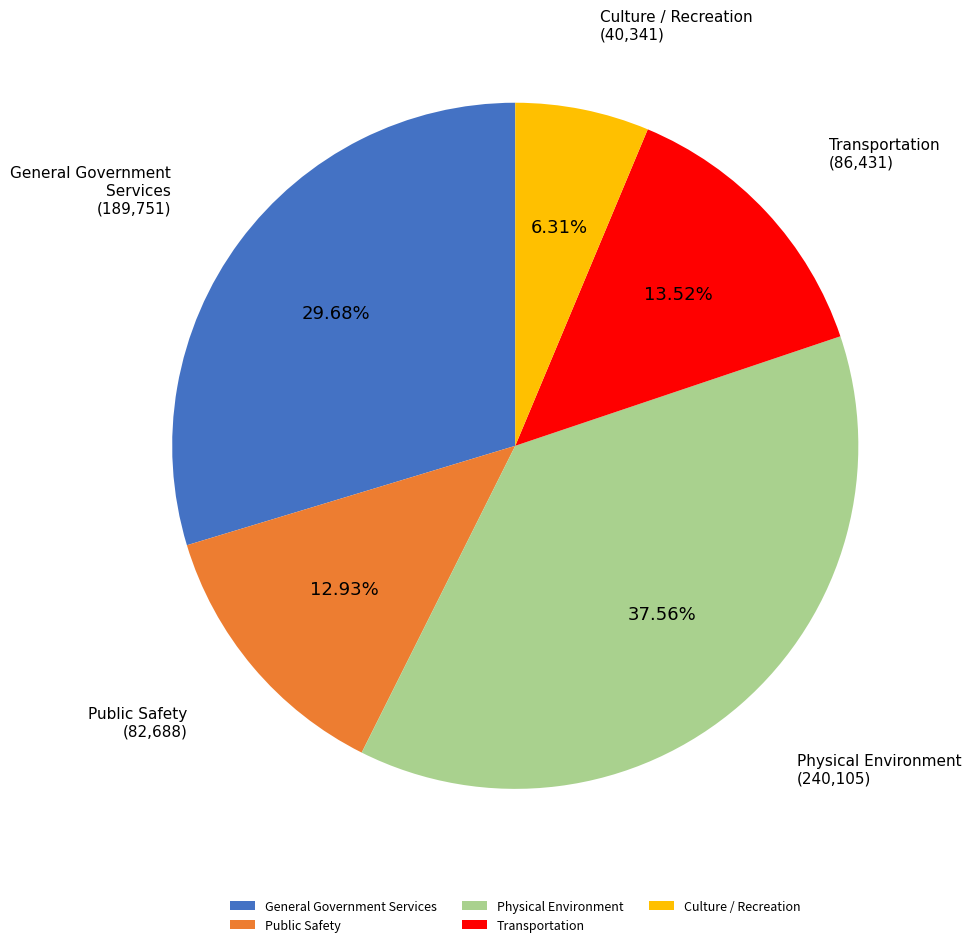

Which slice is the smallest?

Culture / Recreation